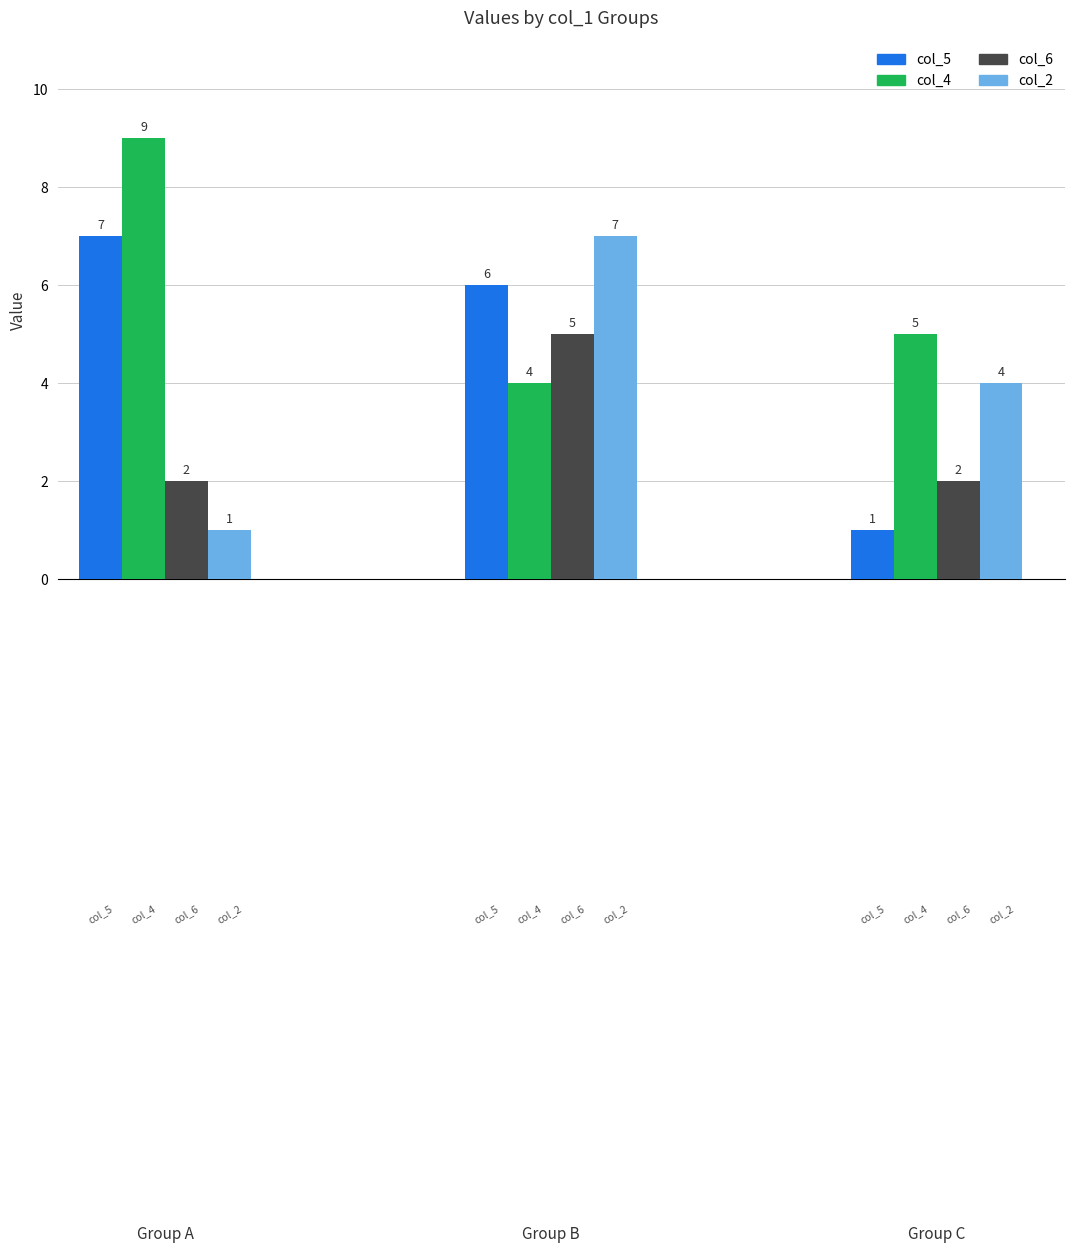

Reading left to right, what are all the values shown in this chart?

col_5: 7	6	1
col_4: 9	4	5
col_6: 2	5	2
col_2: 1	7	4